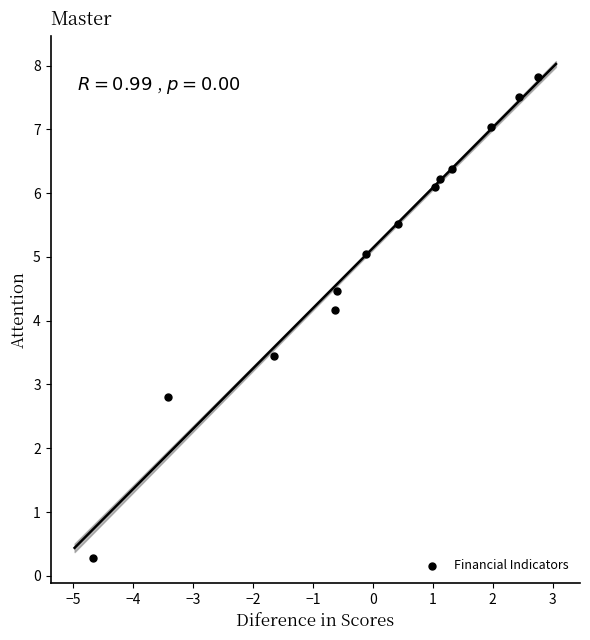

What is the range of X values (max minus min)?

7.4